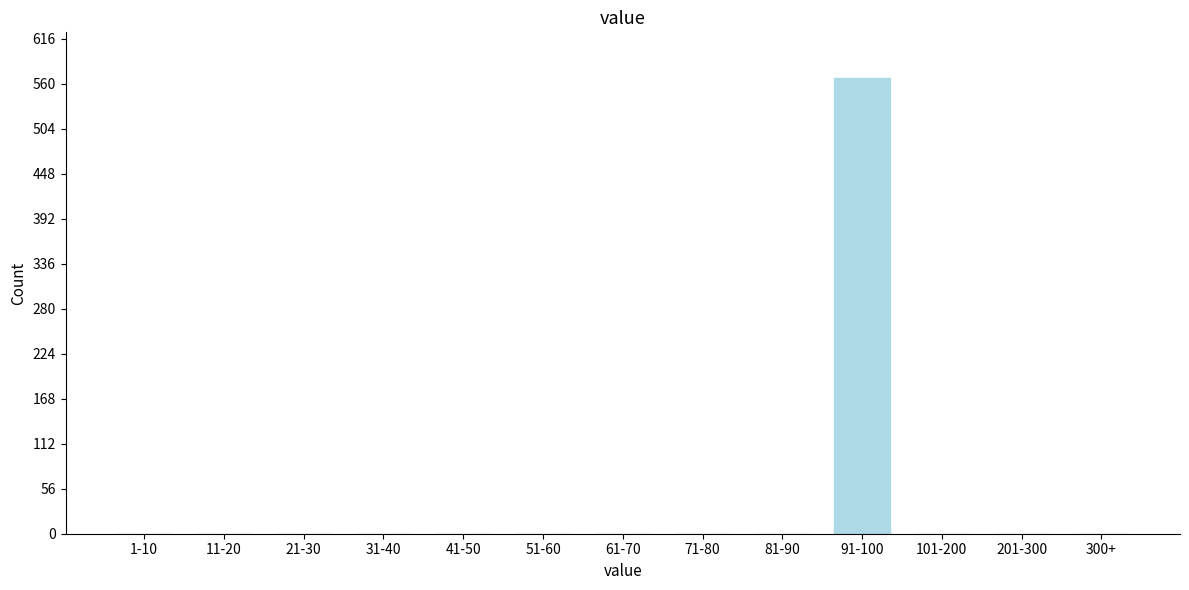

Reading left to right, transcribe all the data shown in this chart.

1-10=0	11-20=0	21-30=0	31-40=0	41-50=0	51-60=0	61-70=0	71-80=0	81-90=0	91-100=567	101-200=0	201-300=0	300+=0